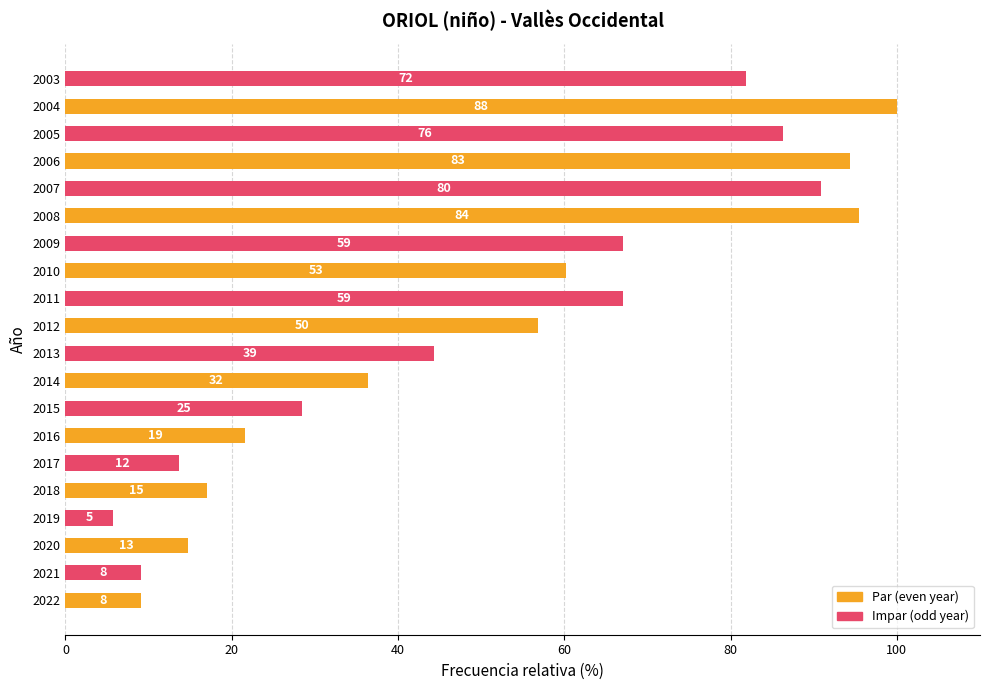

Does the chart contain any negative values?

No